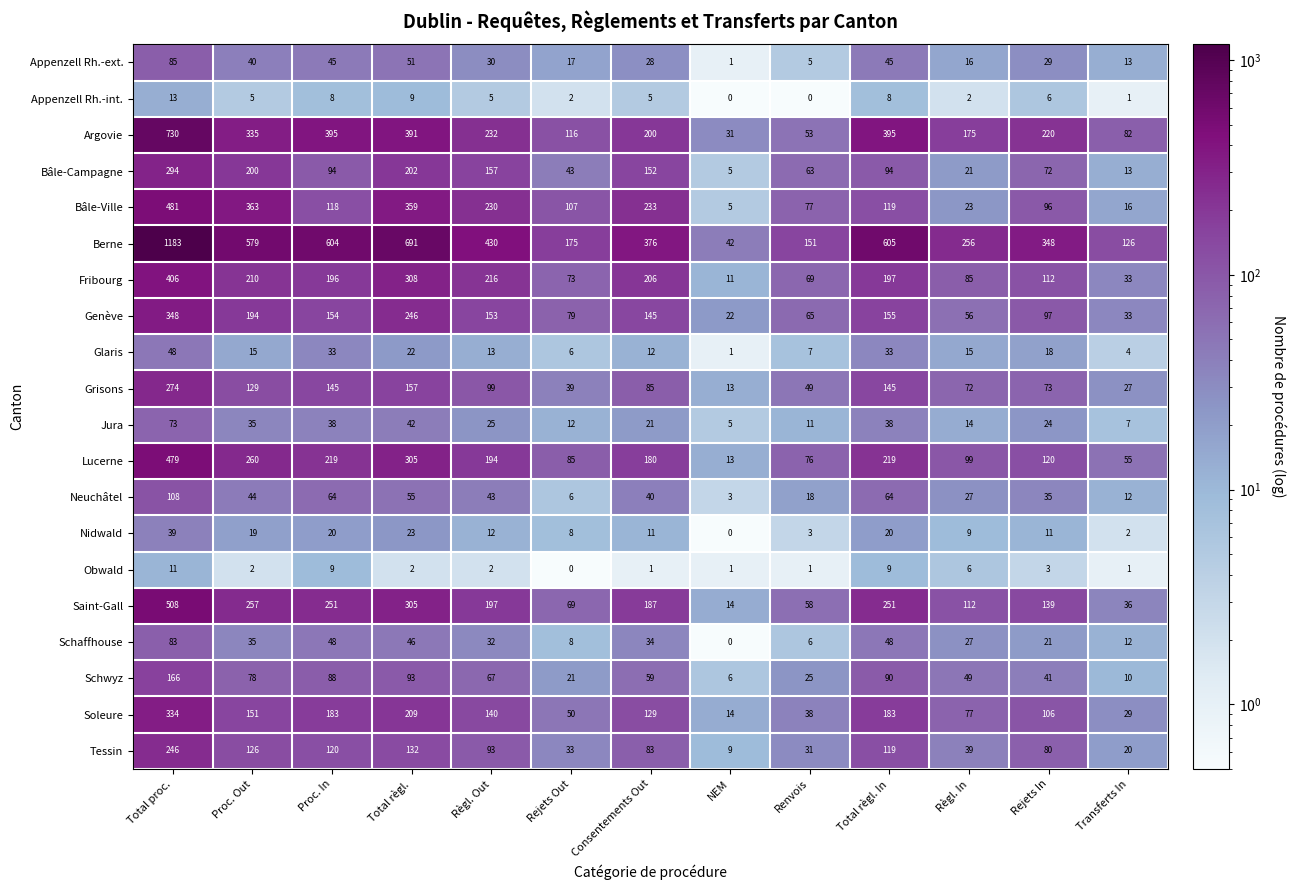

Which series changed the most between Proc. In and Renvois?

Berne